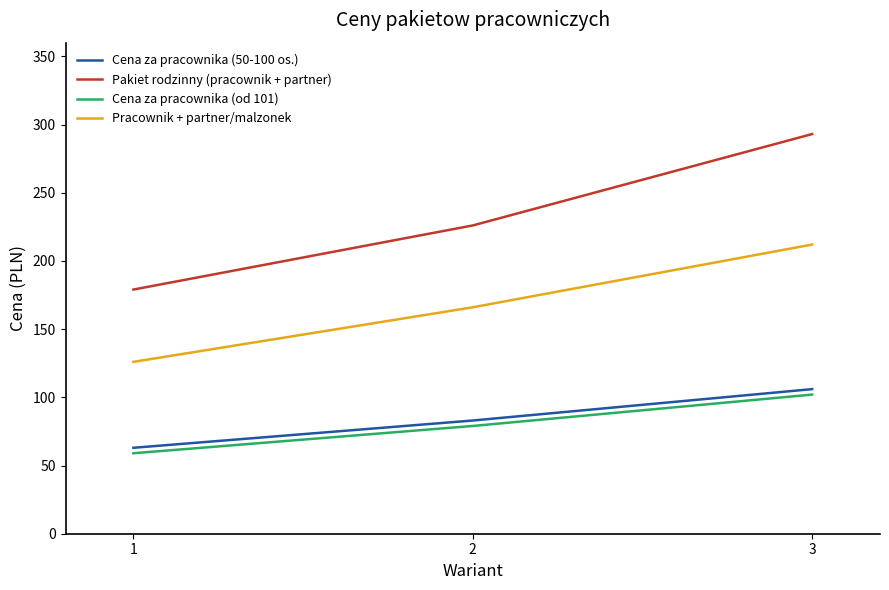

The Pracownik + partner/malzonek series shows 126 at 1. True or false?

True